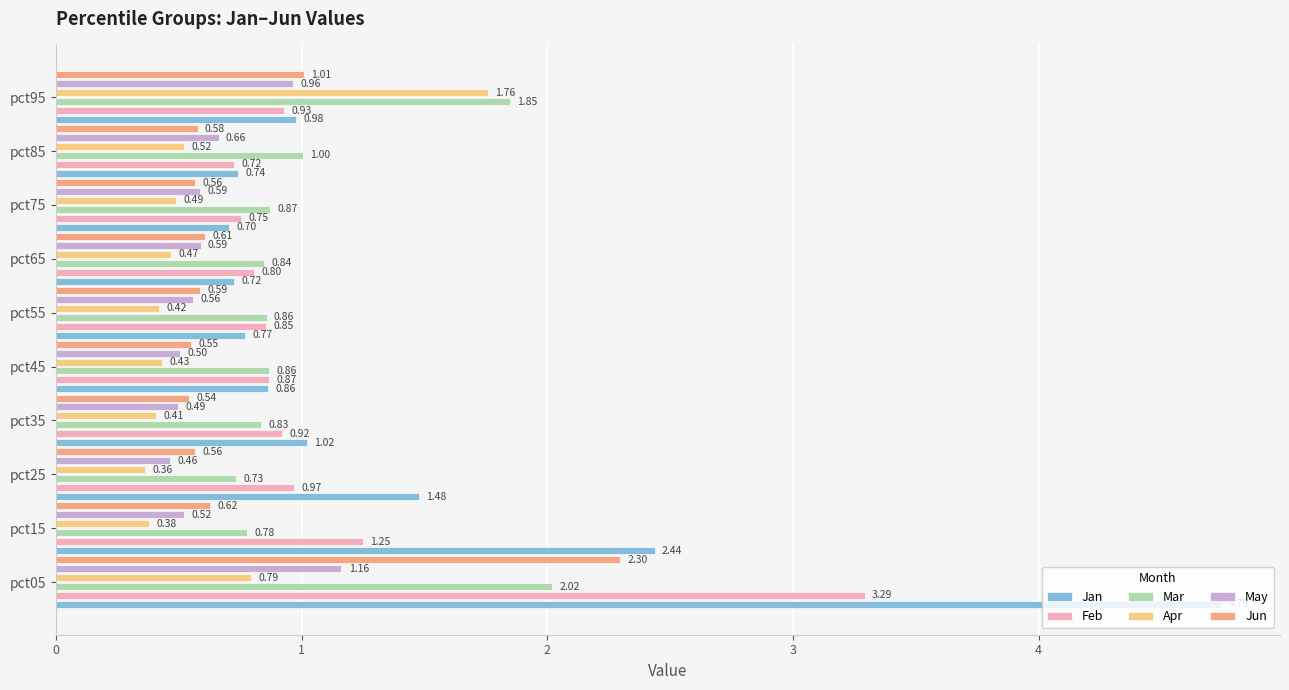

At pct25, list the series in order from smallest to largest.

Apr, May, Jun, Mar, Feb, Jan